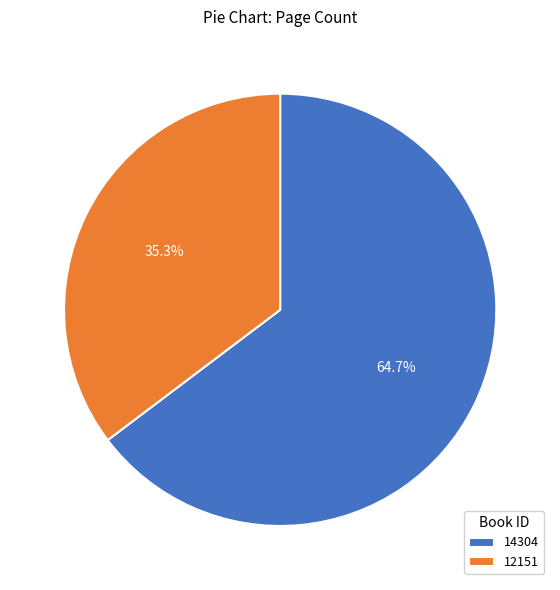

How many slices are in this pie chart?

2